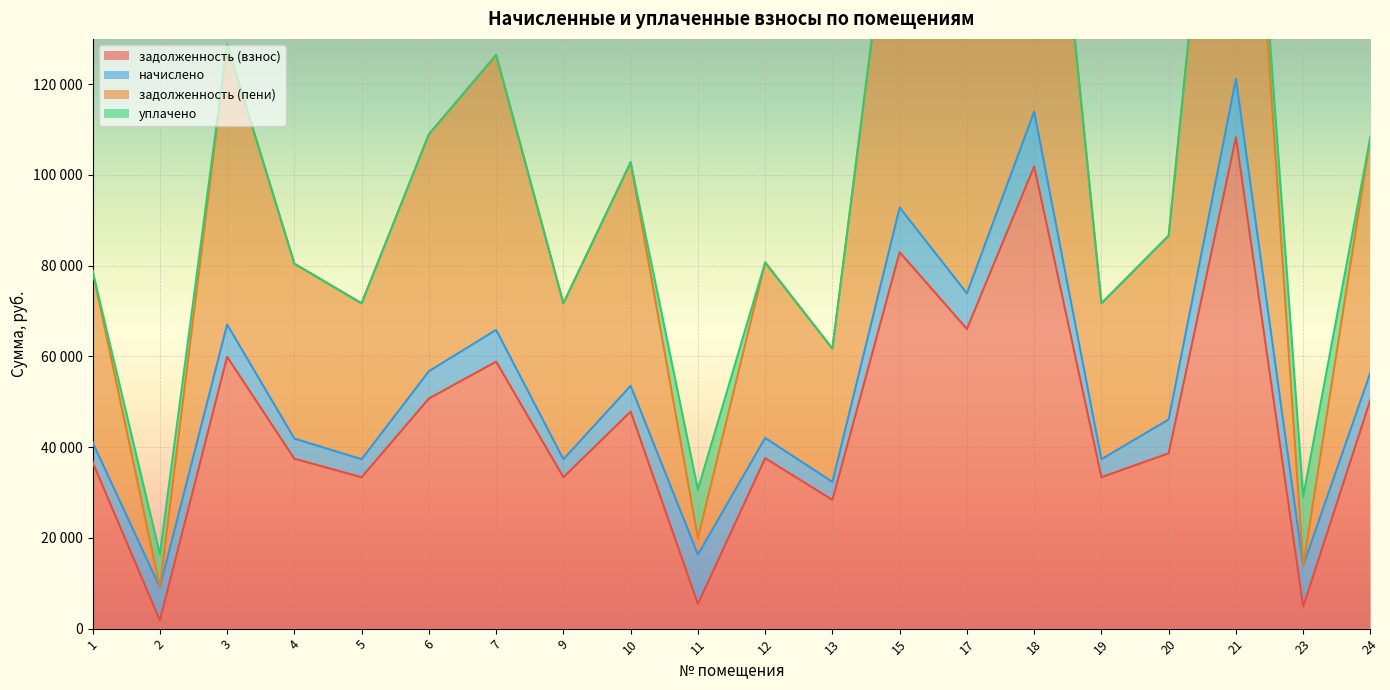

What is the approximate value of задолженность (пени) at 7?

126460.1